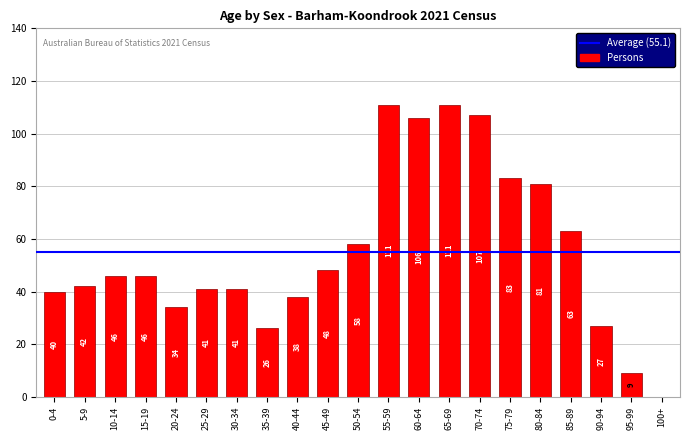

How many distinct data groups are displayed?

1